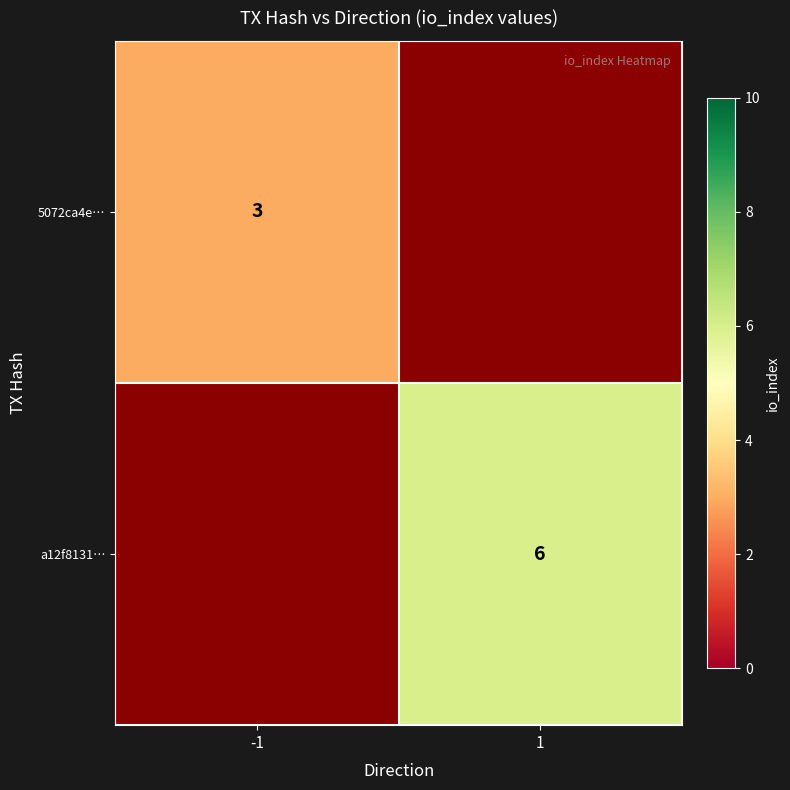

The a12f8131… series shows 7.8 at 1. True or false?

False